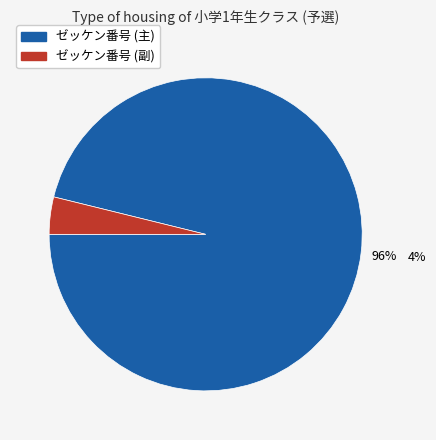

Is there any slice that represents more than half of the pie?

Yes